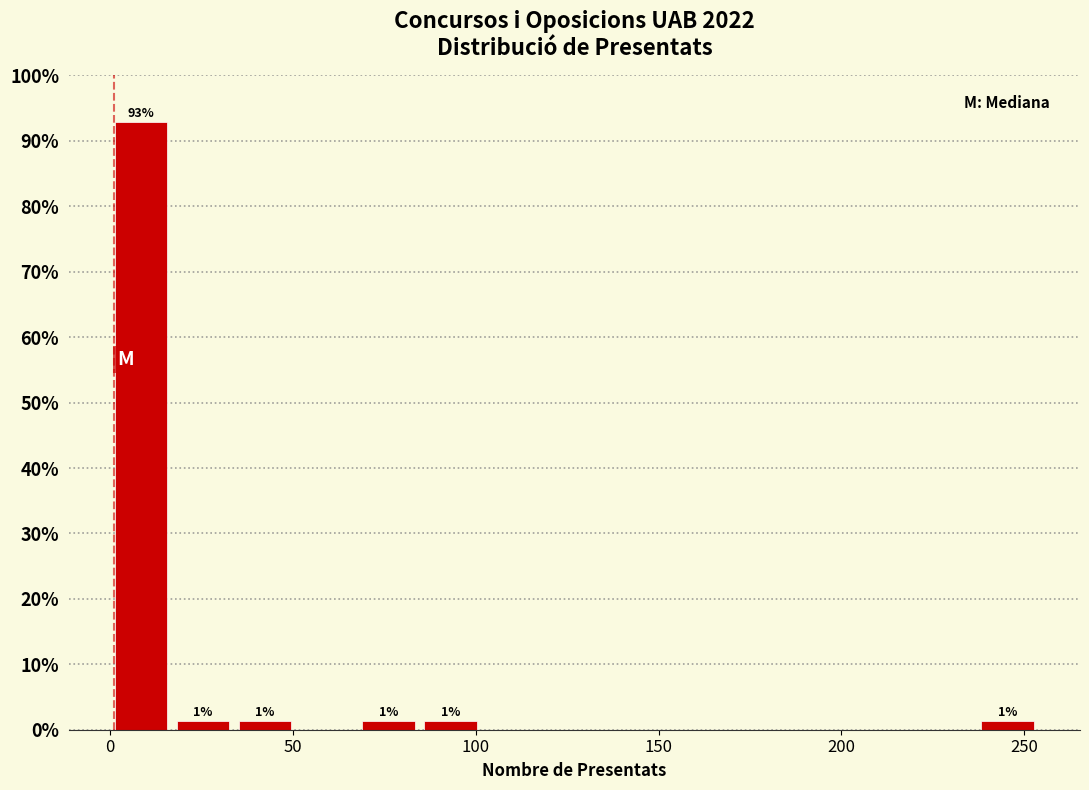

Around what value on the x-axis is the tallest bar? Give the approximate position of its centre, as read against the axis.

10